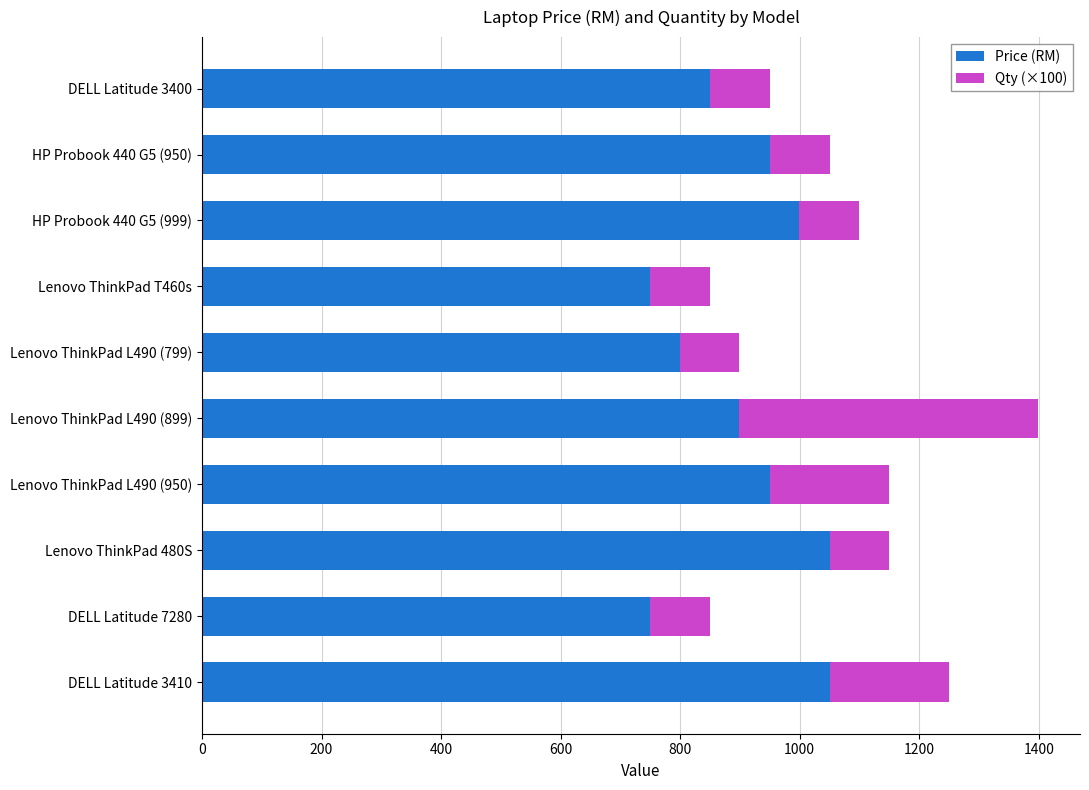

At which category is the sum across all series the highest?

Lenovo ThinkPad L490 (899)